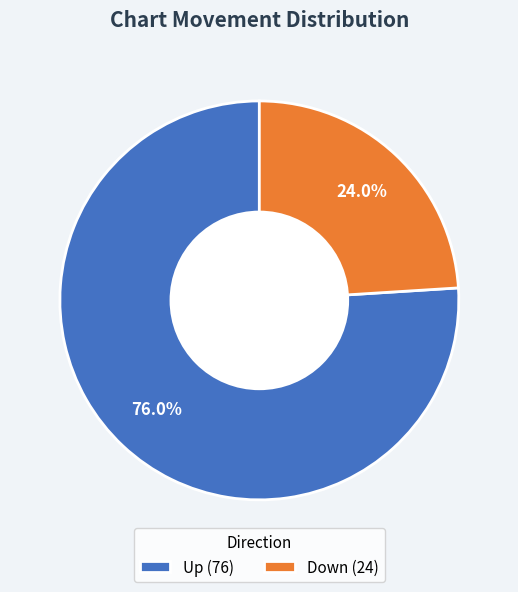

Which slice is the smallest?

Down (24)